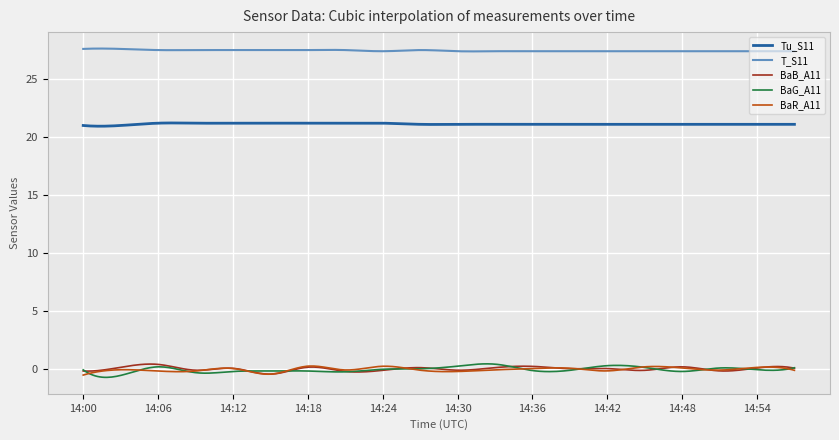

What is the highest value of the BaB_A11 series?

0.4